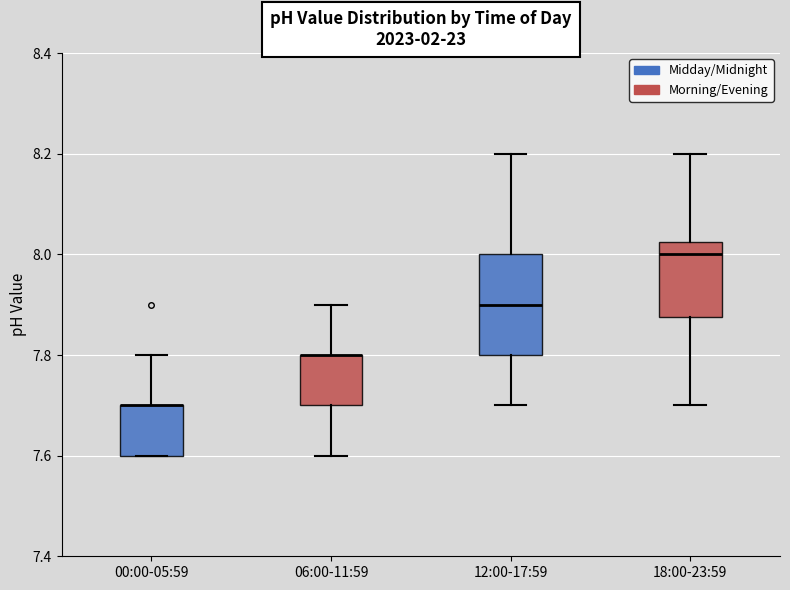

Reading left to right, transcribe this box plot: for each box, give where its median line is, the range the box spans, and where its two whiskers end, as read against the y-axis. The values are not printed on the chart, so give them approximately, as read against the axis.

00:00-05:59: median 7.70 (drawn on the box's upper edge), box 7.60 to 7.70, whiskers 7.60 to 7.80
06:00-11:59: median 7.80 (drawn on the box's upper edge), box 7.70 to 7.80, whiskers 7.60 to 7.90
12:00-17:59: median 7.90, box 7.80 to 8.00, whiskers 7.70 to 8.20
18:00-23:59: median 8.00, box 7.88 to 8.02, whiskers 7.70 to 8.20